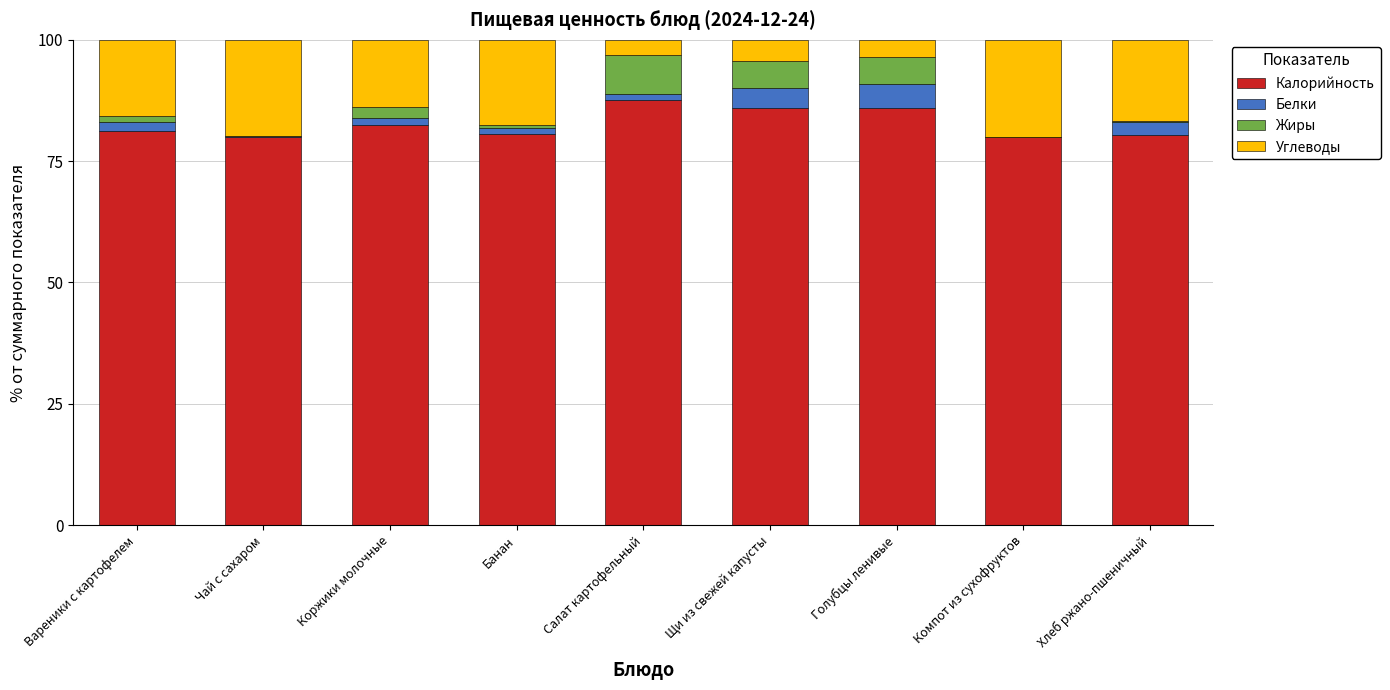

What is the total value across all series at Компот из сухофруктов?

100.0